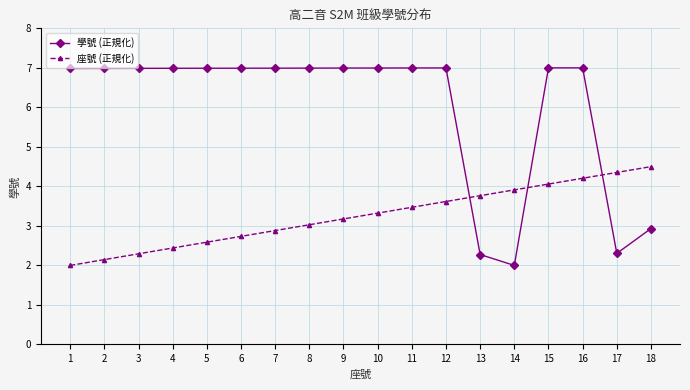

List the series in order of their overall mean, highest first.

學號 (正規化), 座號 (正規化)